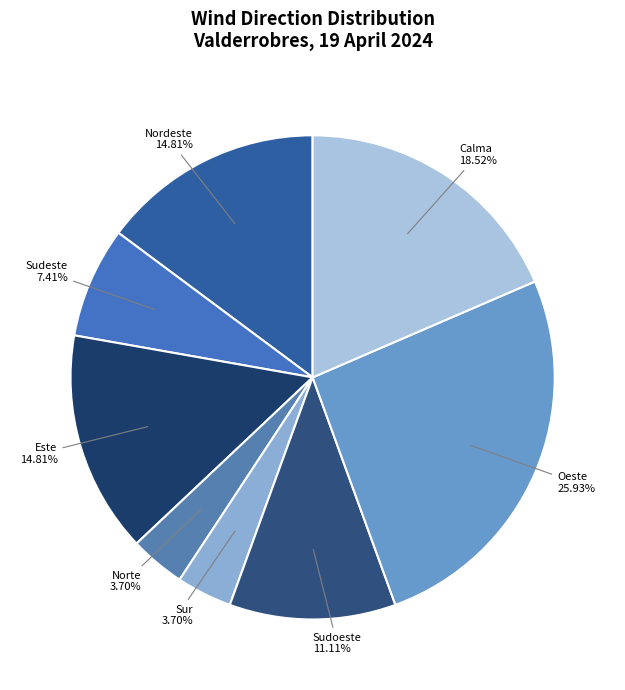

Does Sur represent more than half of the total?

No